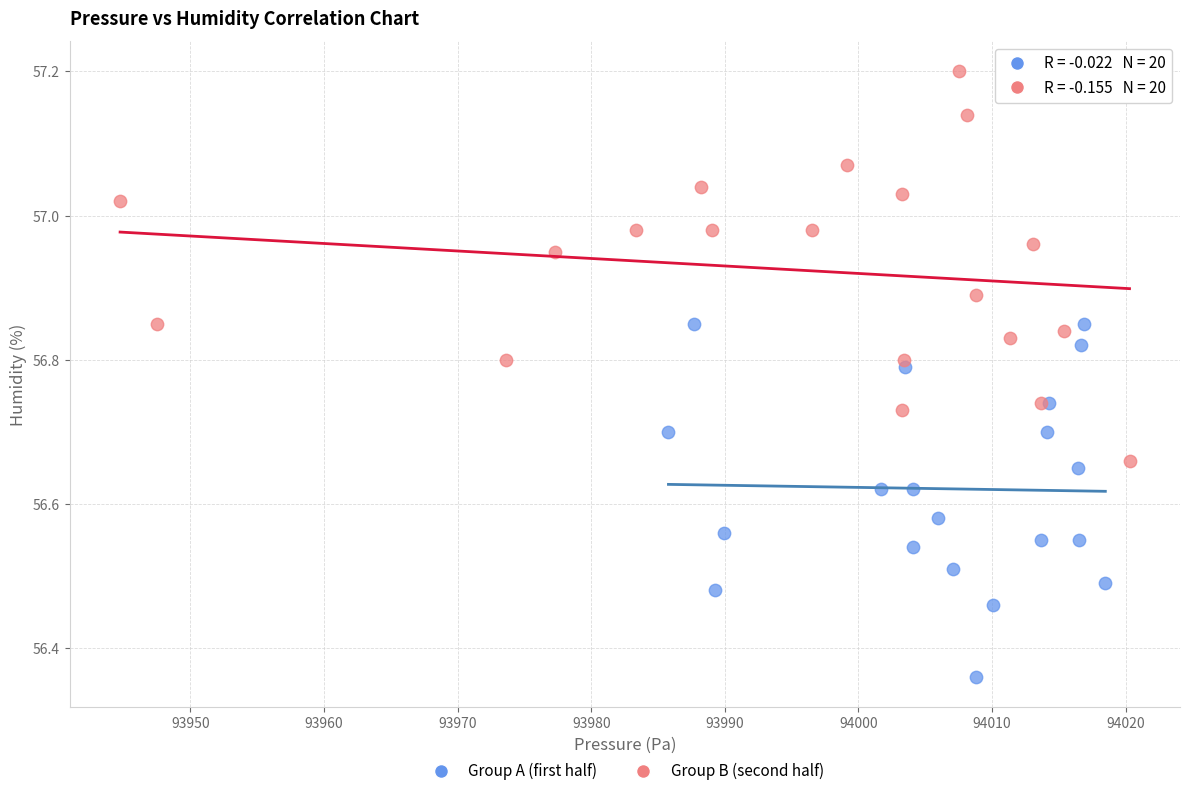

Which series has the widest spread of Y values?

Group B (second half)